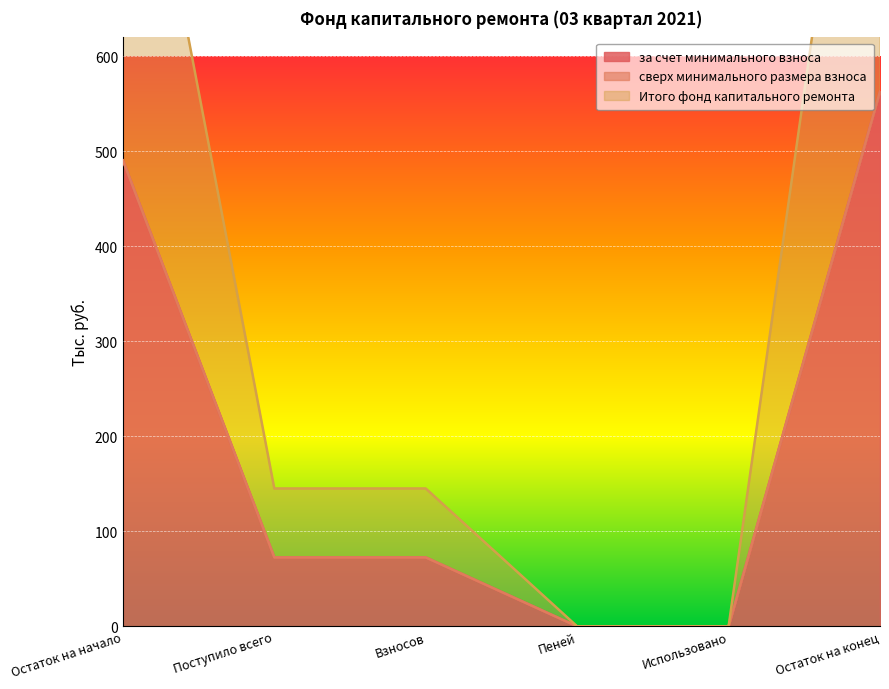

Where does the за счет минимального взноса series first go above 72?

Остаток на начало